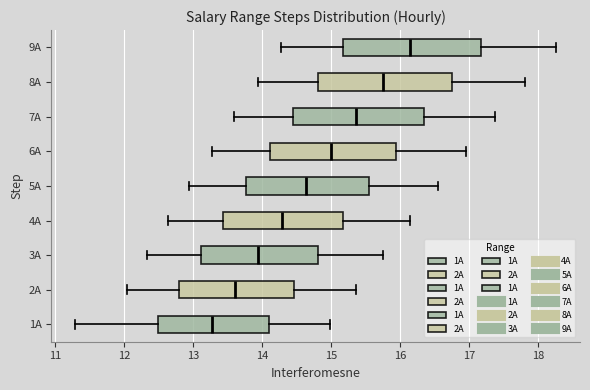

Reading bottom to top, read every box against the x-axis: the position of its median line, the range the box covers, and the ends of its whiskers. The values are not printed on the chart, so give them approximately, as read against the axis.

1A: median 13.3, box 12.5 to 14.1, whiskers 11.3 to 15.0
2A: median 13.6, box 12.8 to 14.5, whiskers 12.0 to 15.4
3A: median 13.9, box 13.1 to 14.8, whiskers 12.3 to 15.7
4A: median 14.3, box 13.4 to 15.2, whiskers 12.6 to 16.1
5A: median 14.6, box 13.8 to 15.6, whiskers 12.9 to 16.5
6A: median 15.0, box 14.1 to 15.9, whiskers 13.3 to 17.0
7A: median 15.4, box 14.4 to 16.3, whiskers 13.6 to 17.4
8A: median 15.7, box 14.8 to 16.7, whiskers 13.9 to 17.8
9A: median 16.1, box 15.2 to 17.2, whiskers 14.3 to 18.3